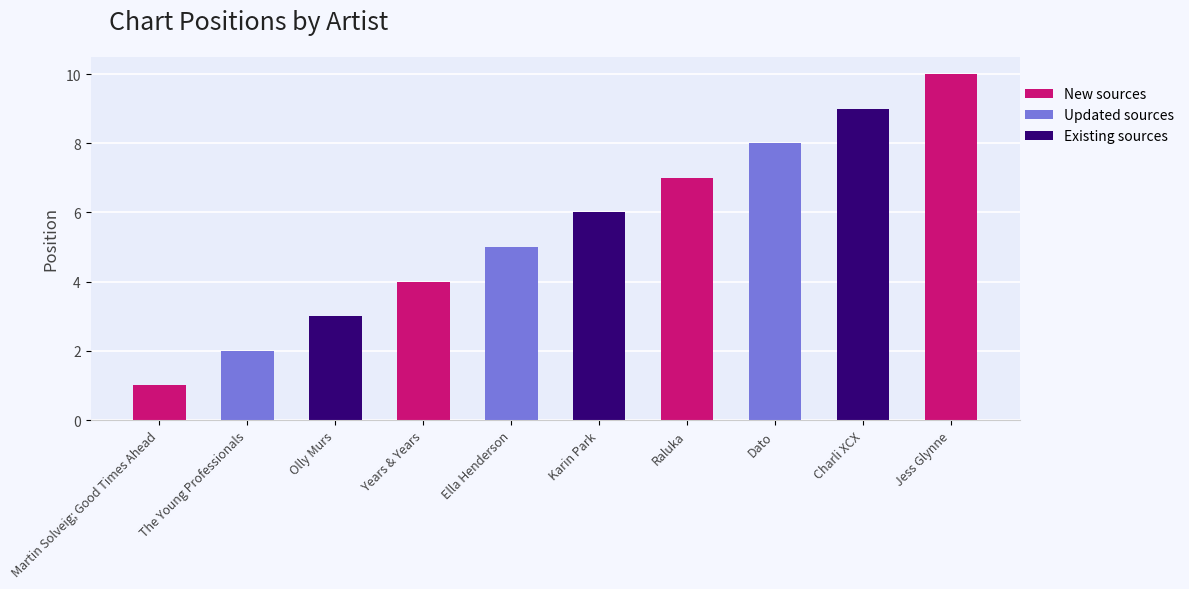

What is the minimum value shown in the chart?

1